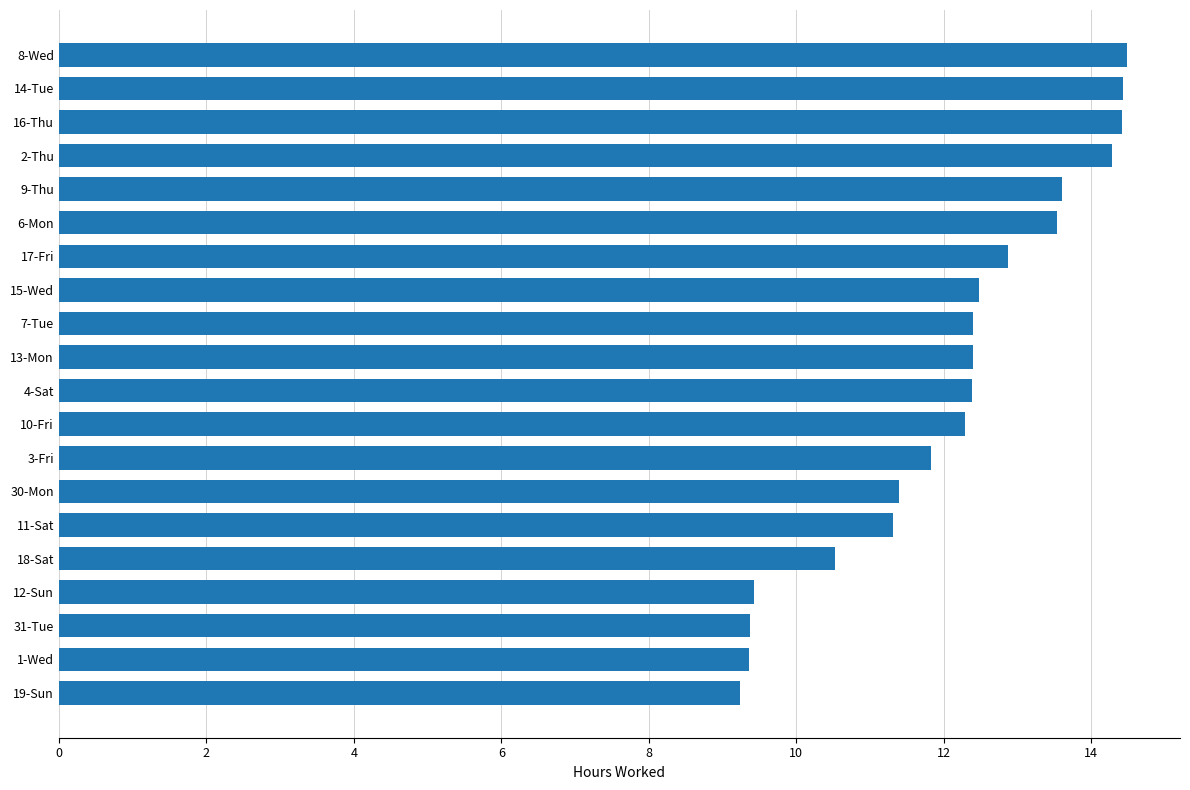

What is the smallest value displayed?

9.2